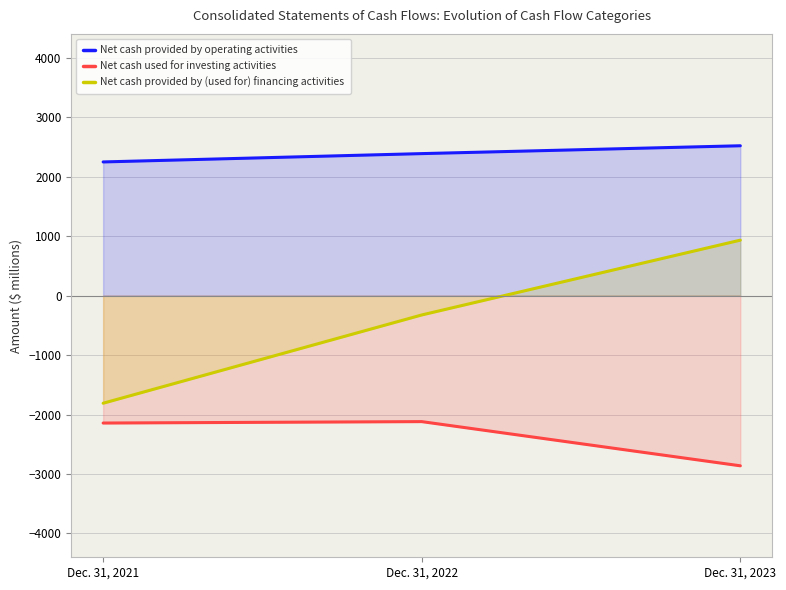

Does the chart have visible grid lines?

Yes